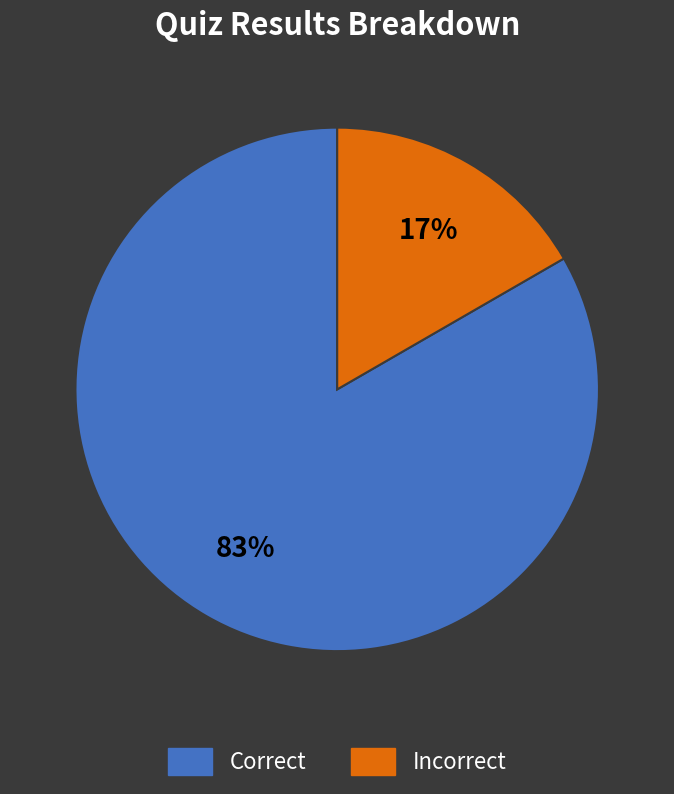

Which slice is the smallest?

Incorrect